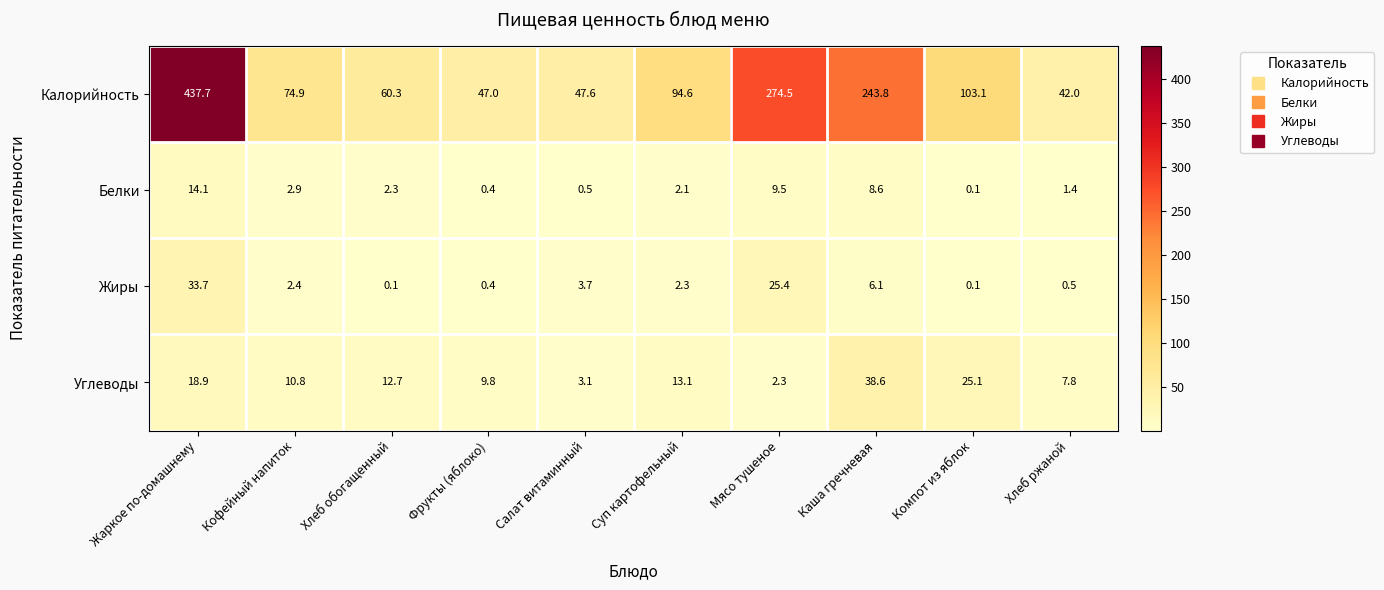

Is the value of Жиры at Компот из яблок greater than the value of Белки at Суп картофельный?

No